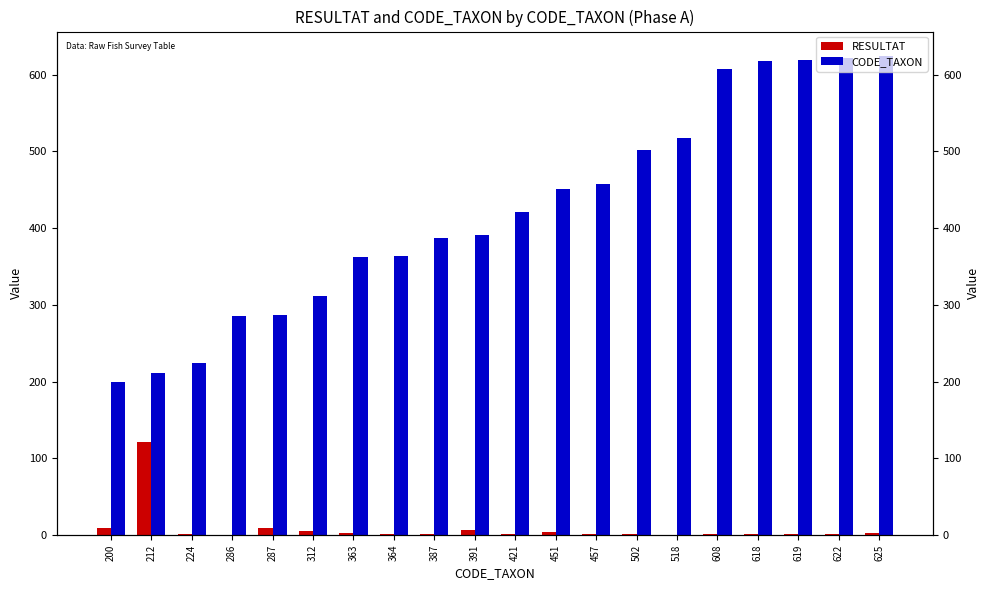

True or false: CODE_TAXON has a value of 451 at 451.

True